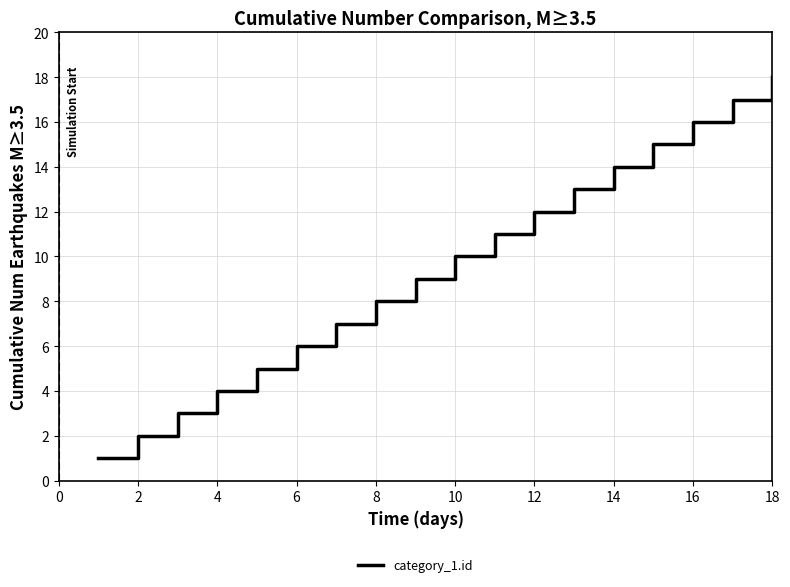

How many lines are shown in the chart?

1